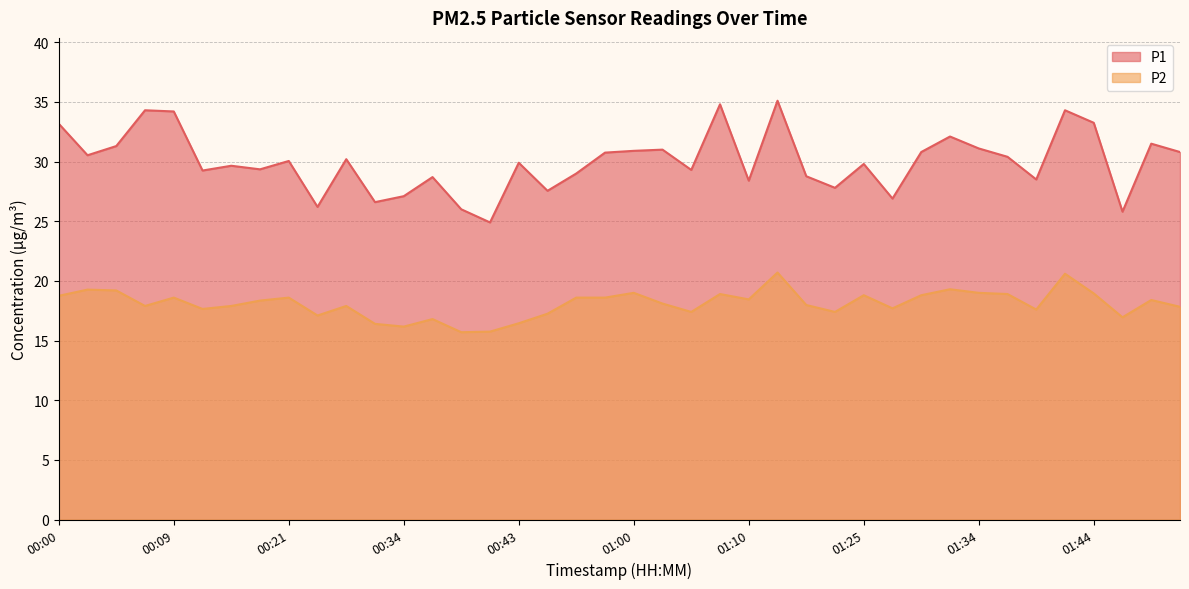

At which category is the sum across all series the highest?

01:12